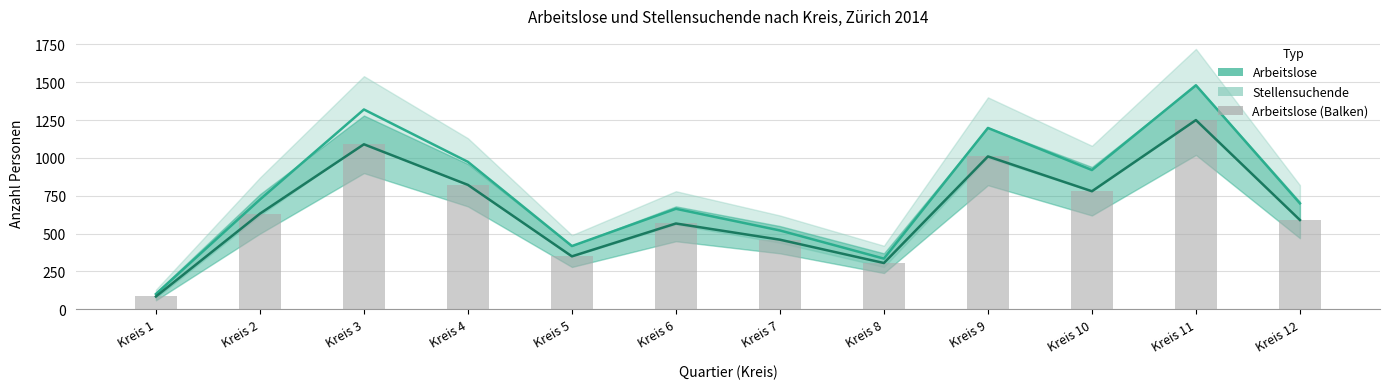

What is the difference between the second highest and second lowest values in the Arbeitslose (Balken) series?

784